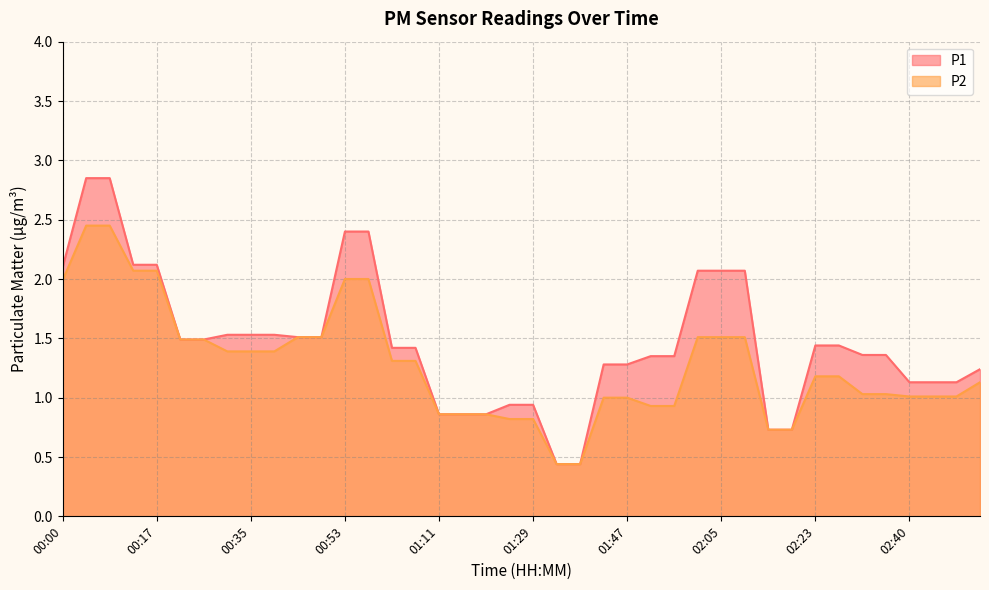

What position from the left is 00:49?

12